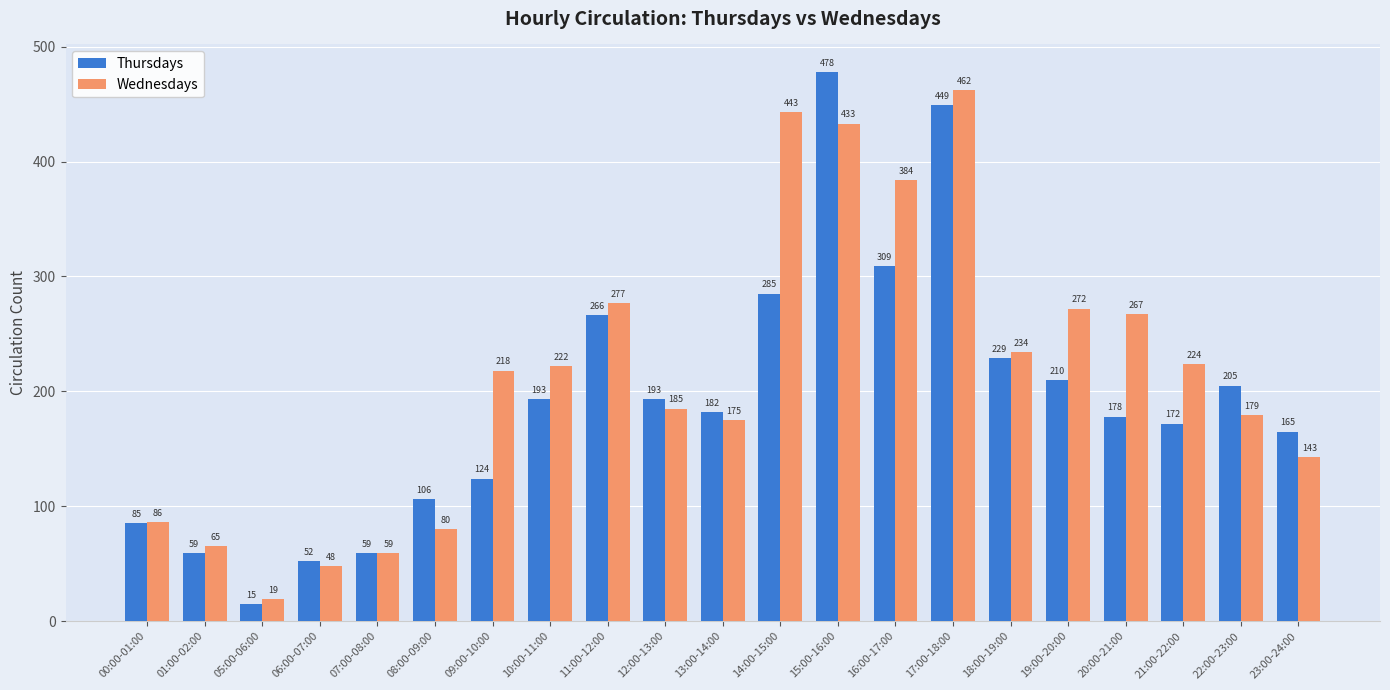

What are all the series names shown in the legend?

Thursdays, Wednesdays